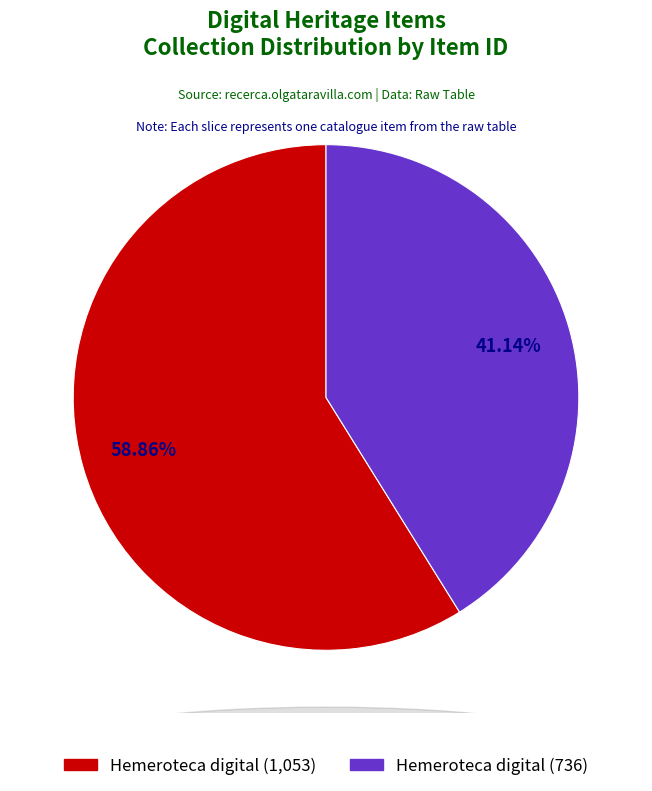

Is there a majority slice in this chart?

Yes